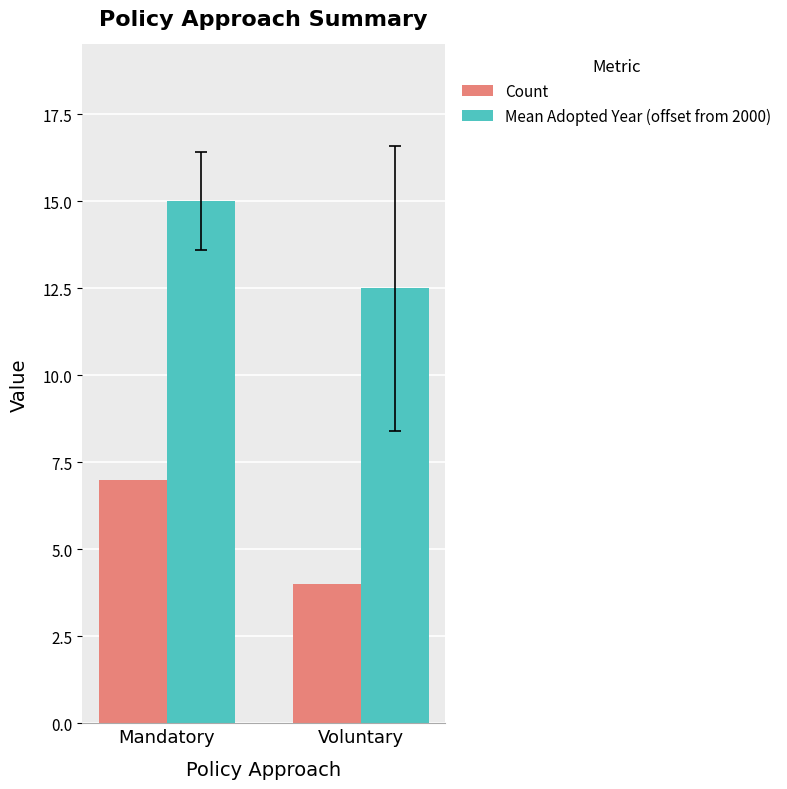

Is the value of Mean Adopted Year (offset from 2000) at Mandatory greater than the value of Count at Mandatory?

Yes